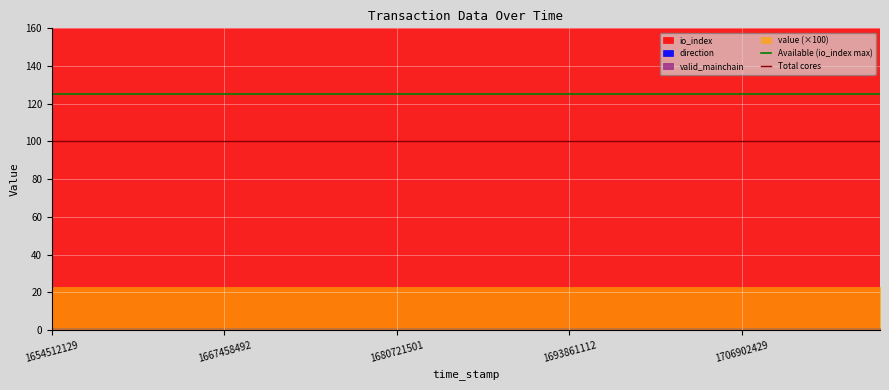

Which series has the widest spread of values?

Available (io_index max)